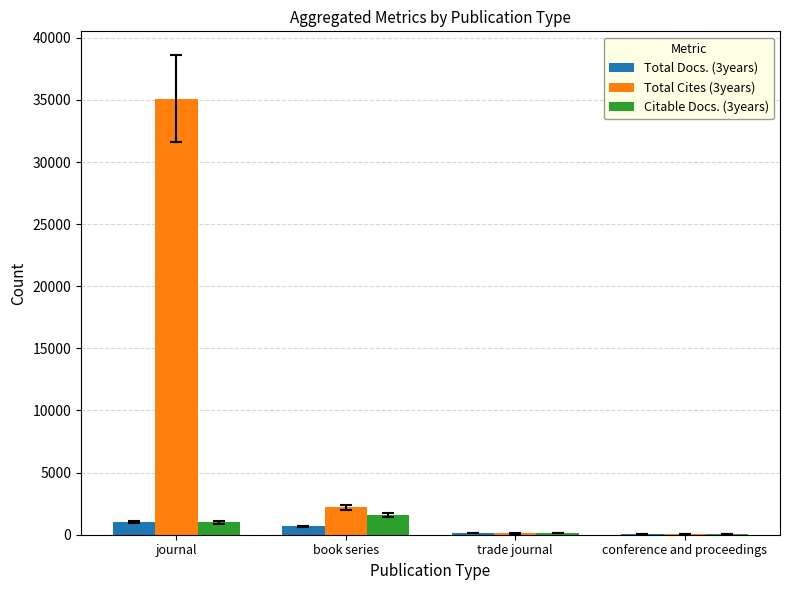

Which series has the widest spread of values?

Total Cites (3years)